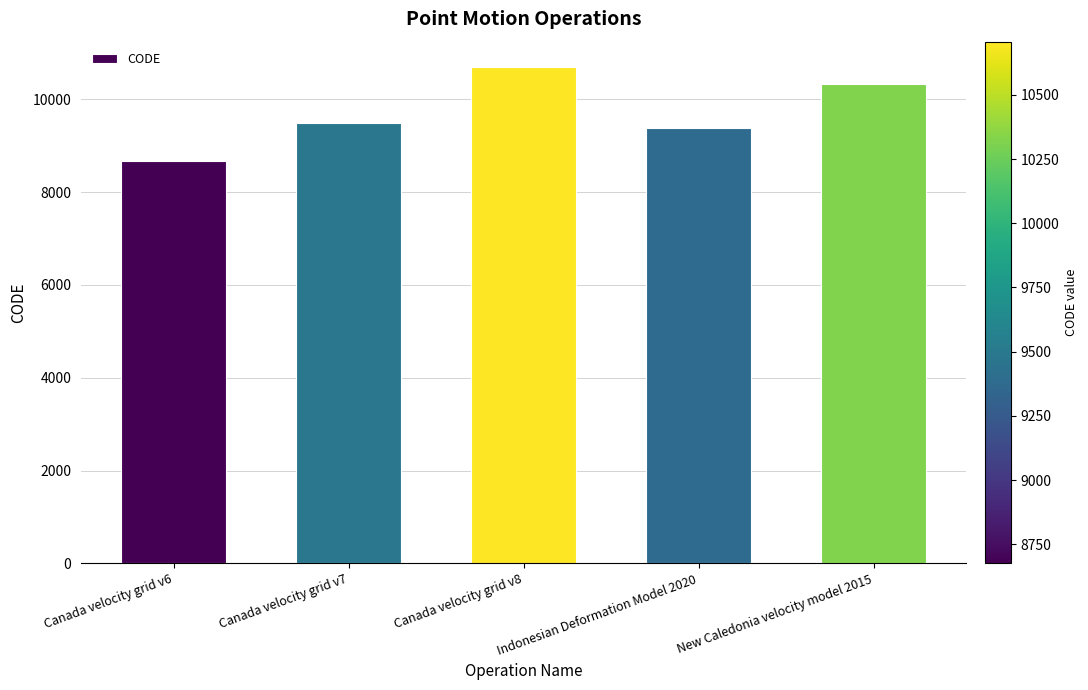

What is the minimum value shown in the chart?

8676